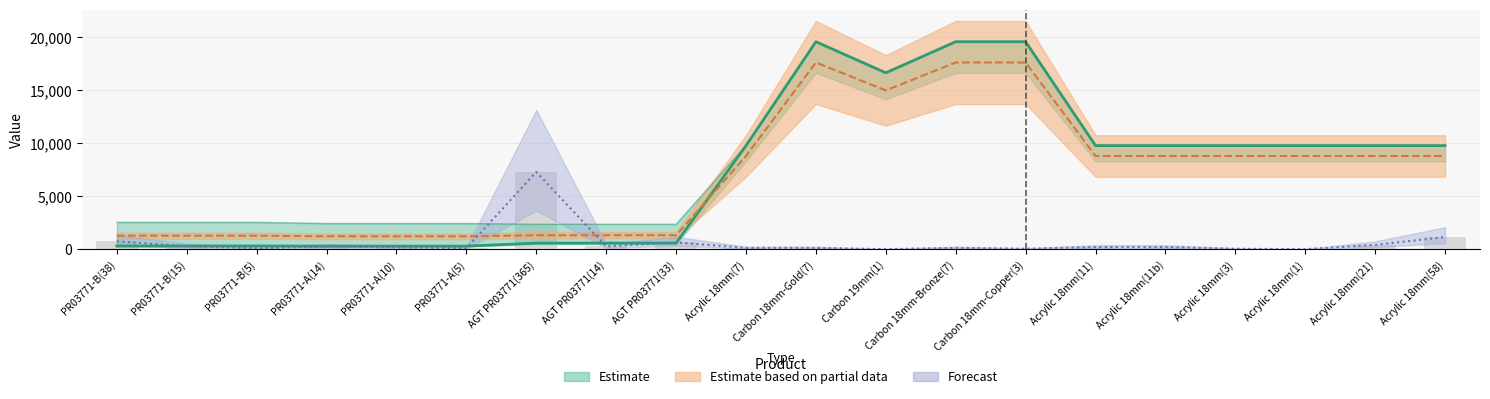

Reading left to right, what are all the values shown in this chart?

PR03771-B(38)=760	PR03771-B(15)=300	PR03771-B(5)=100	PR03771-A(14)=280	PR03771-A(10)=200	PR03771-A(5)=100	AGT PR03771(365)=7300	AGT PR03771(14)=280	AGT PR03771(33)=660	Acrylic 18mm(7)=140	Carbon 18mm-Gold(7)=140	Carbon 19mm(1)=20	Carbon 18mm-Bronze(7)=140	Carbon 18mm-Copper(3)=60	Acrylic 18mm(11)=220	Acrylic 18mm(11b)=220	Acrylic 18mm(3)=60	Acrylic 18mm(1)=20	Acrylic 18mm(21)=420	Acrylic 18mm(58)=1160